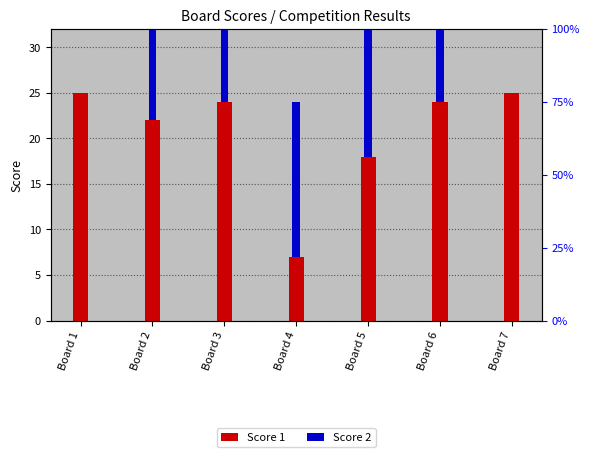

What are all the series names shown in the legend?

Score 1, Score 2